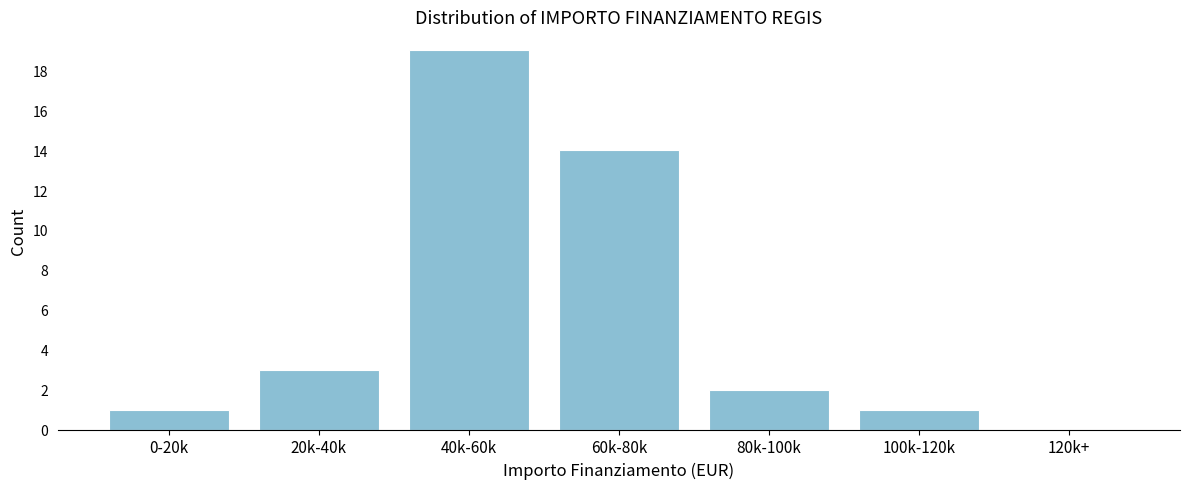

Reading right to left, list all the values displayed in this chart.

120k+=0	100k-120k=1	80k-100k=2	60k-80k=14	40k-60k=19	20k-40k=3	0-20k=1